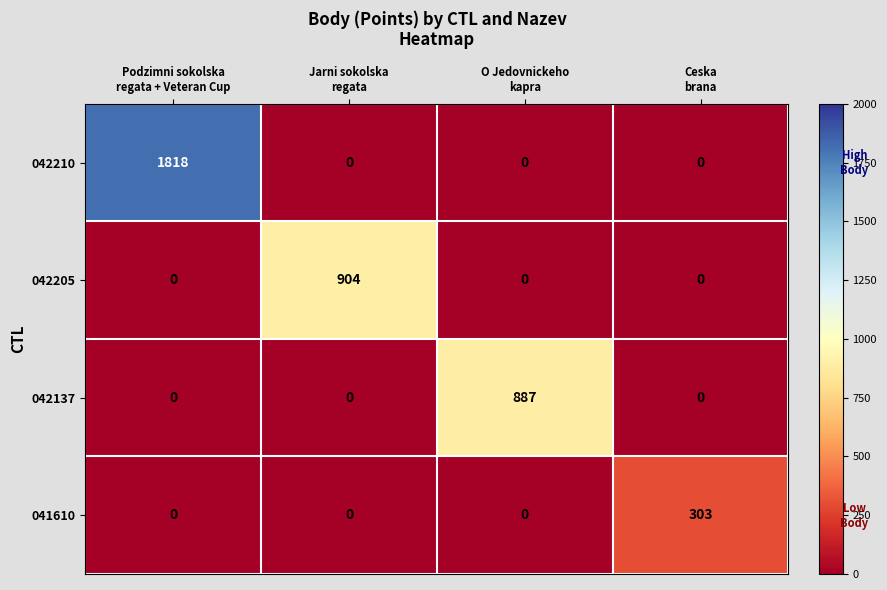

What is the maximum value shown in the chart?

1818